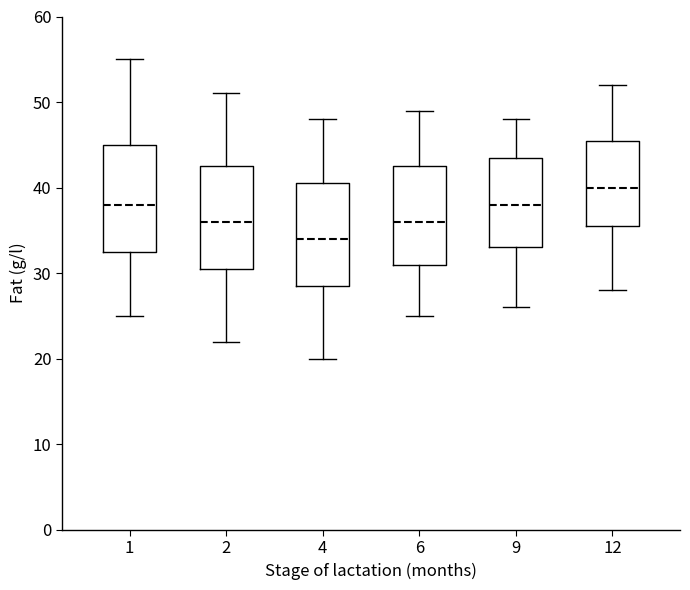

Reading left to right, transcribe this box plot: for each box, give where its median line is, the range the box spans, and where its two whiskers end, as read against the y-axis. The values are not printed on the chart, so give them approximately, as read against the axis.

1: median 38, box 33 to 45, whiskers 25 to 55
2: median 36, box 31 to 43, whiskers 22 to 51
4: median 34, box 29 to 41, whiskers 20 to 48
6: median 36, box 31 to 43, whiskers 25 to 49
9: median 38, box 33 to 44, whiskers 26 to 48
12: median 40, box 36 to 46, whiskers 28 to 52